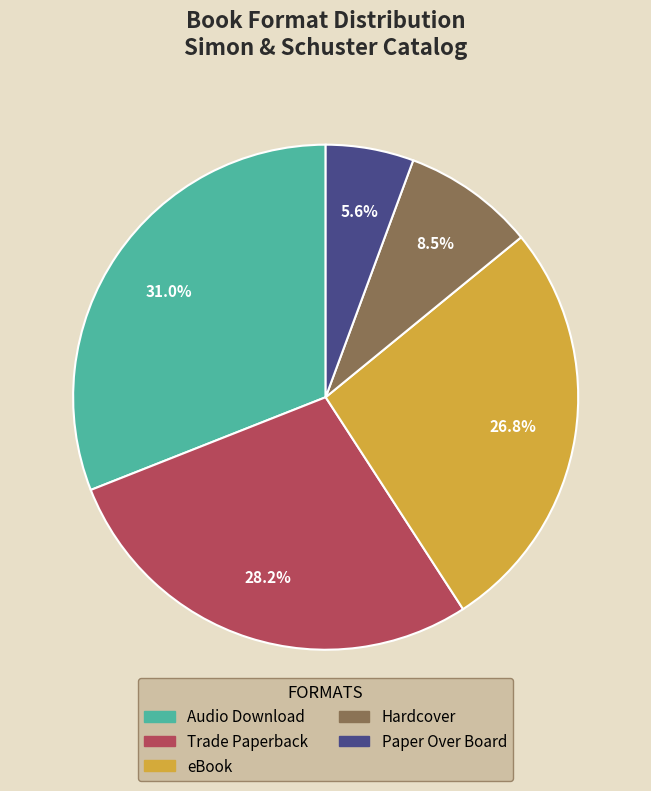

How many segments does this pie chart have?

5